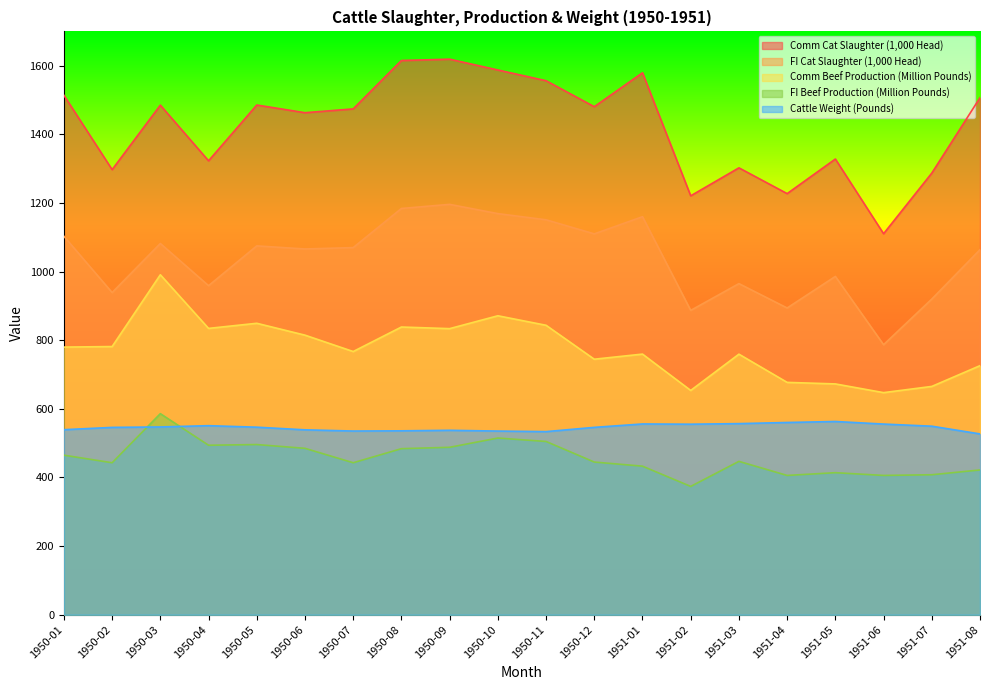

What is the sum of the FI Cat Slaughter (1,000 Head) values at 1950-05 and 1950-09?

2271.0